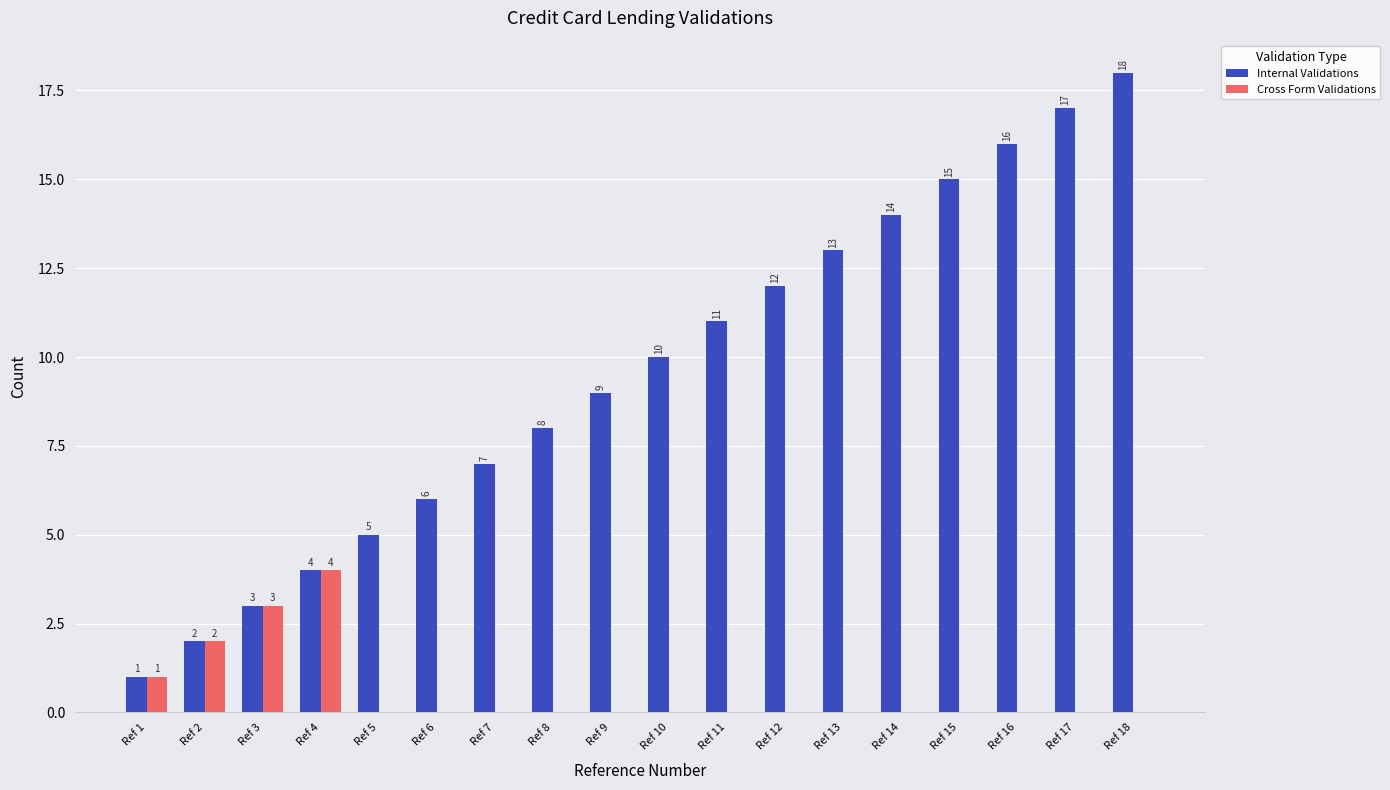

Reading left to right, list all the values displayed in this chart.

Internal Validations: 1	2	3	4	5	6	7	8	9	10	11	12	13	14	15	16	17	18
Cross Form Validations: 1	2	3	4	0	0	0	0	0	0	0	0	0	0	0	0	0	0